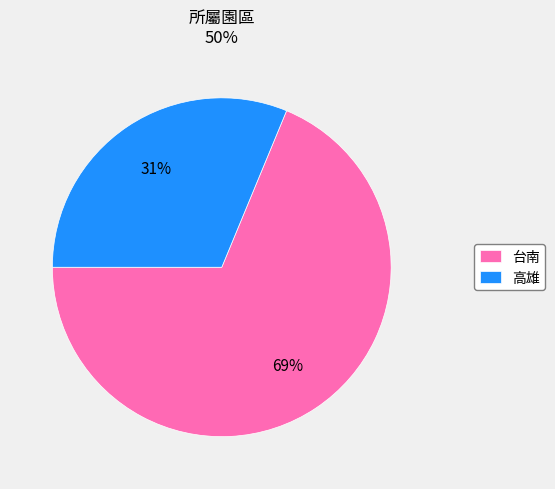

Rank the categories by value from lowest to highest.

高雄, 台南